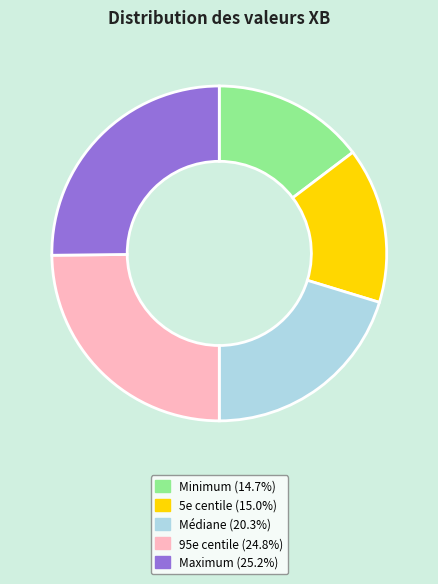

Approximately how many times larger is the value at Minimum compared to 95e centile?

0.6